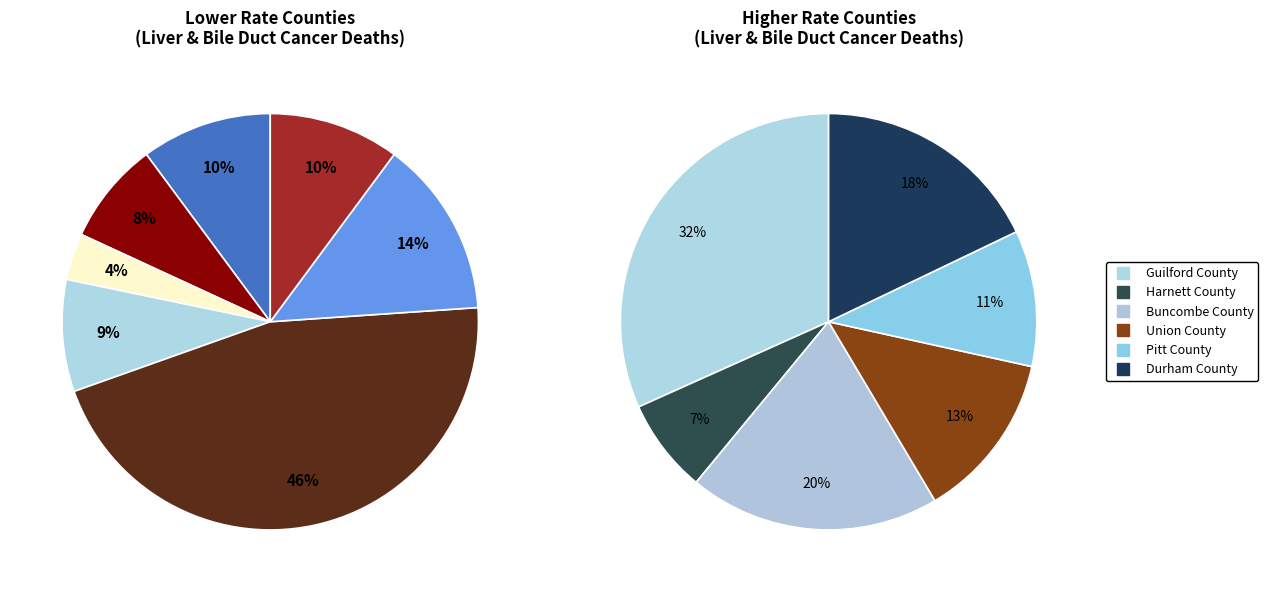

How many slices are in this pie chart?

13